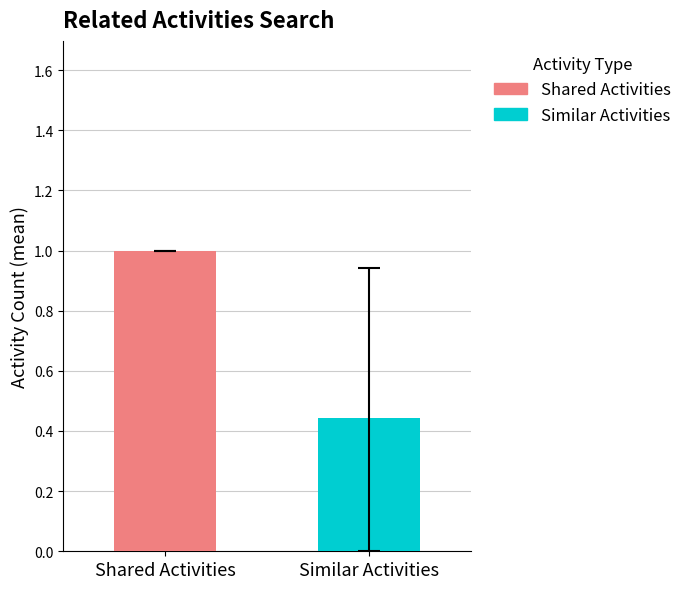

How many data points does each series have?

1